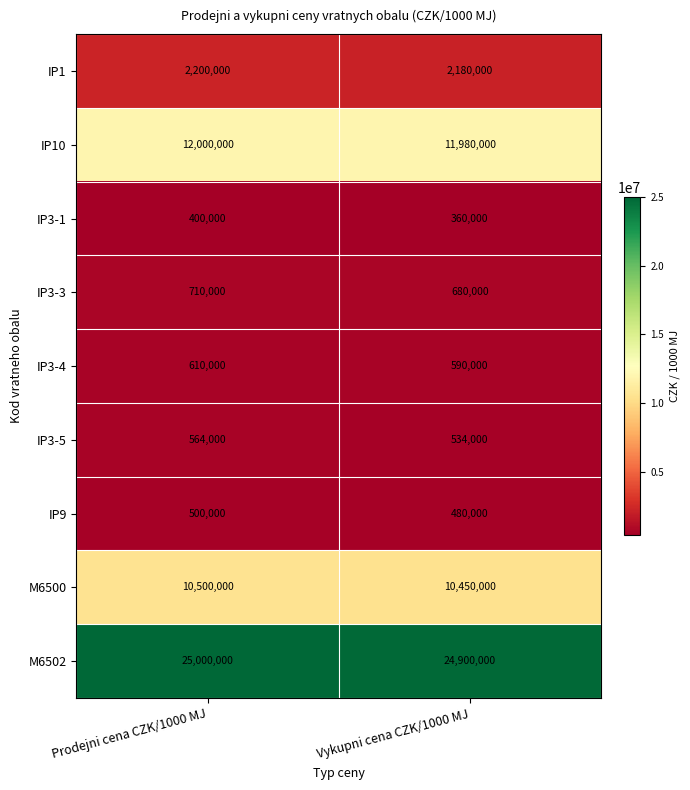

The value of IP3-5 at Vykupni cena CZK/1000 MJ is 918588. True or false?

False